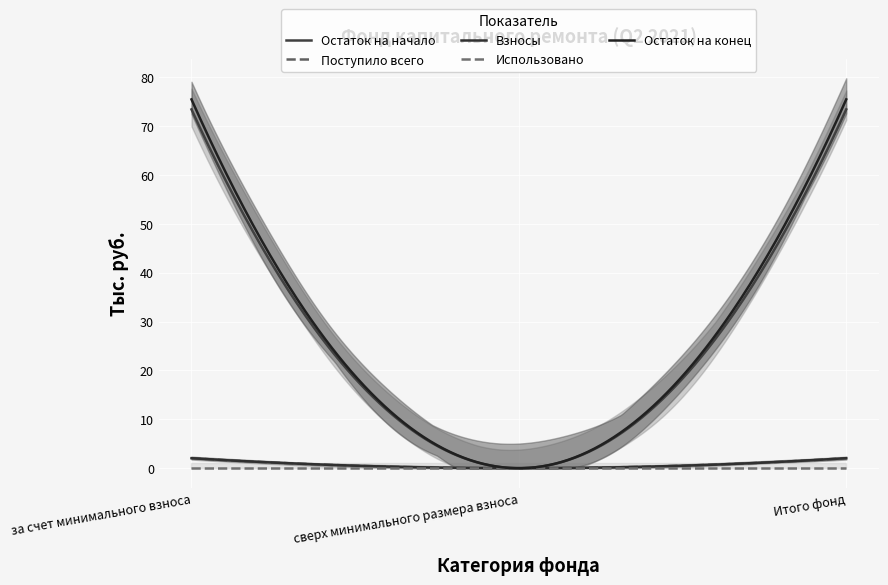

Which category has the highest value across all series?

за счет минимального взноса